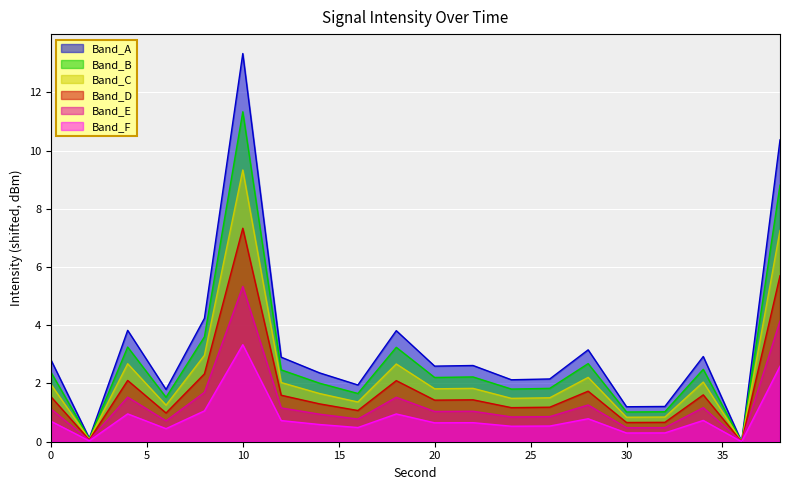

What is the average value?

3.3